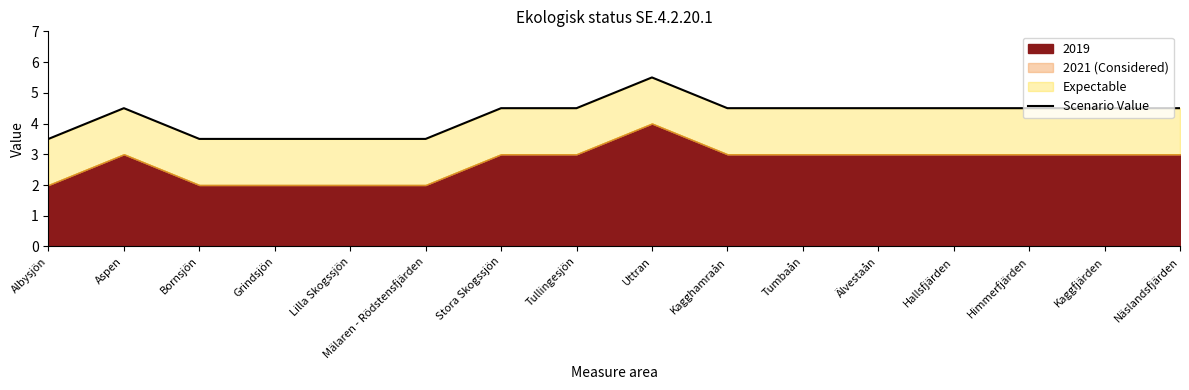

What is the label of the 10th point from the left?

Kagghamraån